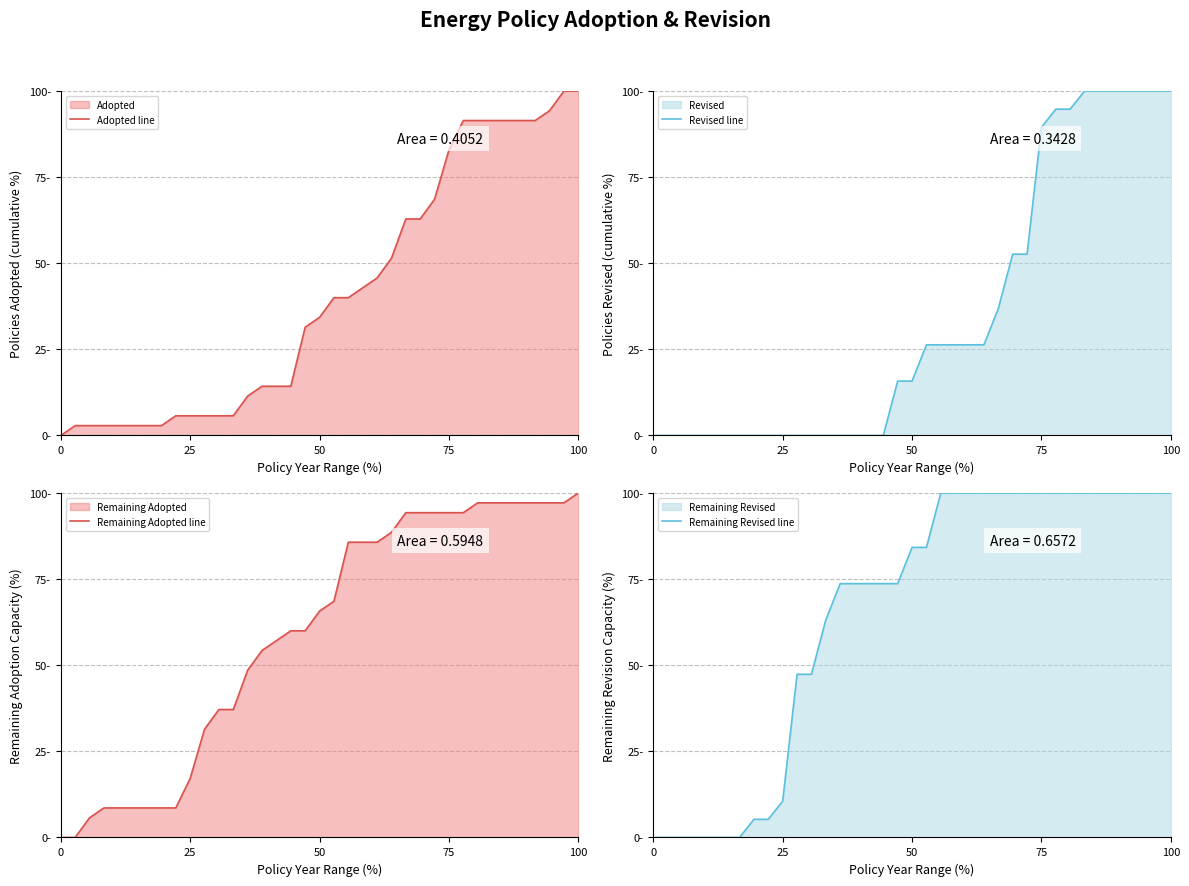

What is the value of the Remaining Adopted line point at the 13th from the left?

37.1